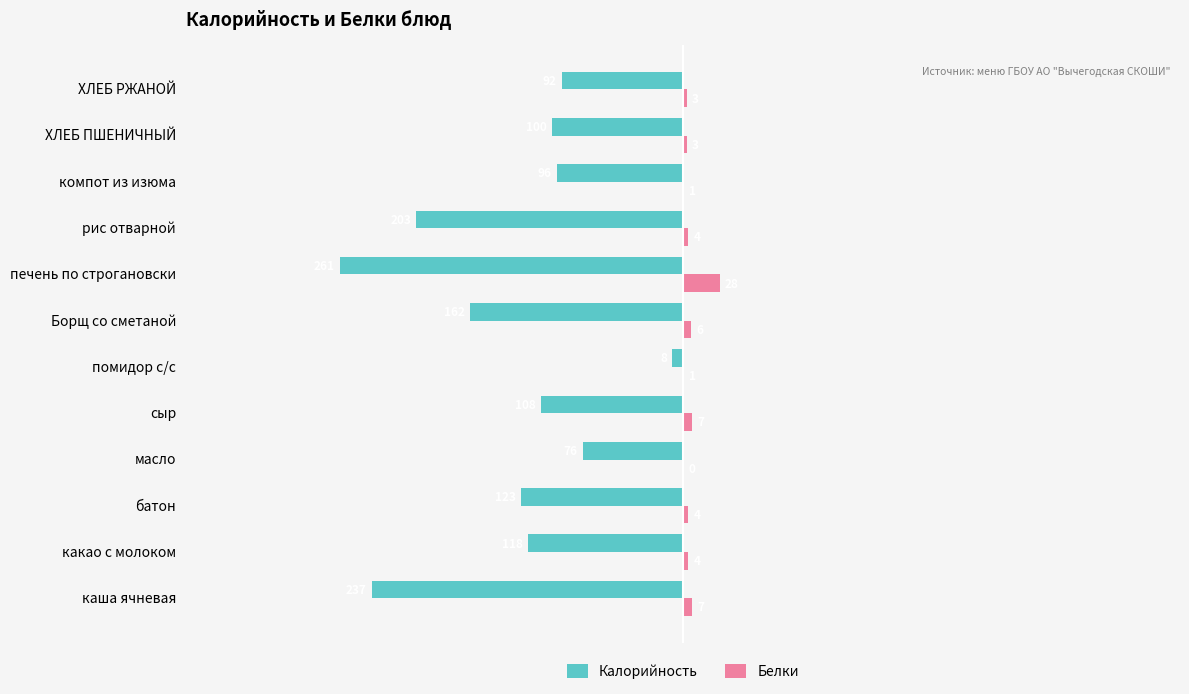

The Калорийность series shows -39 at какао с молоком. True or false?

False